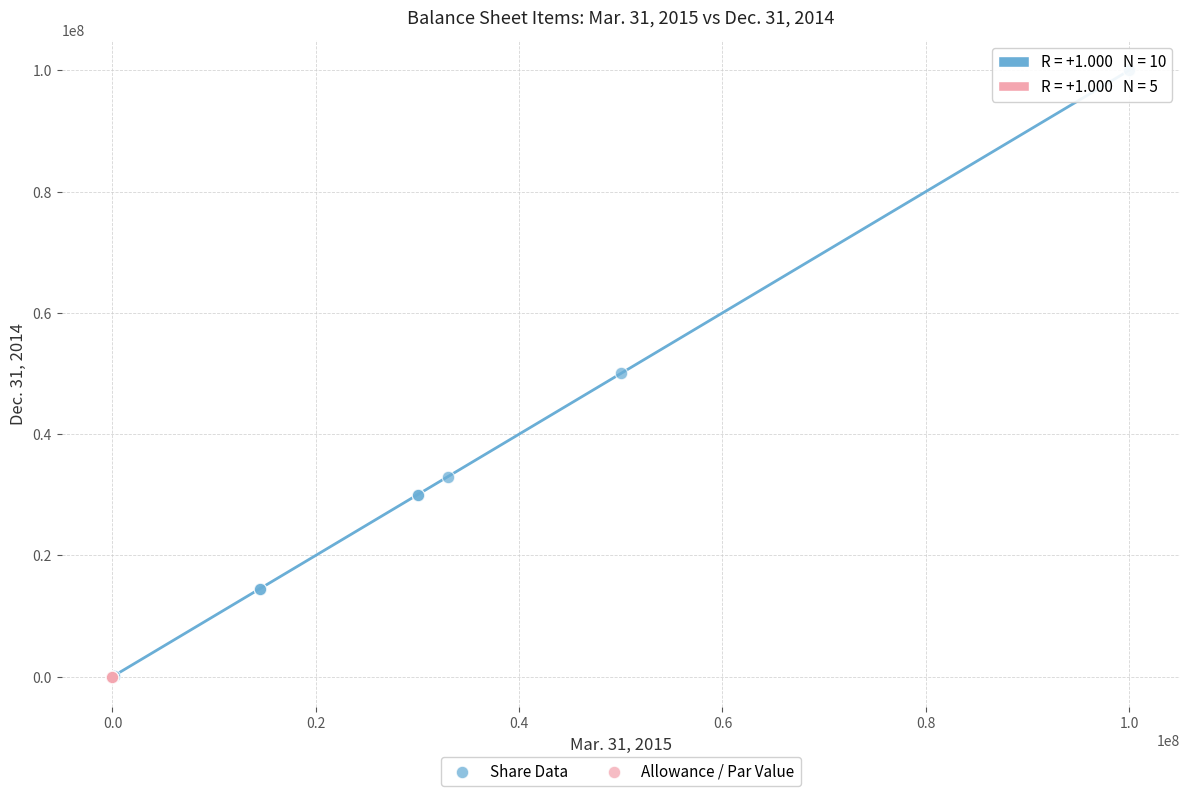

Which series has the largest Y range (max minus min)?

Share Data